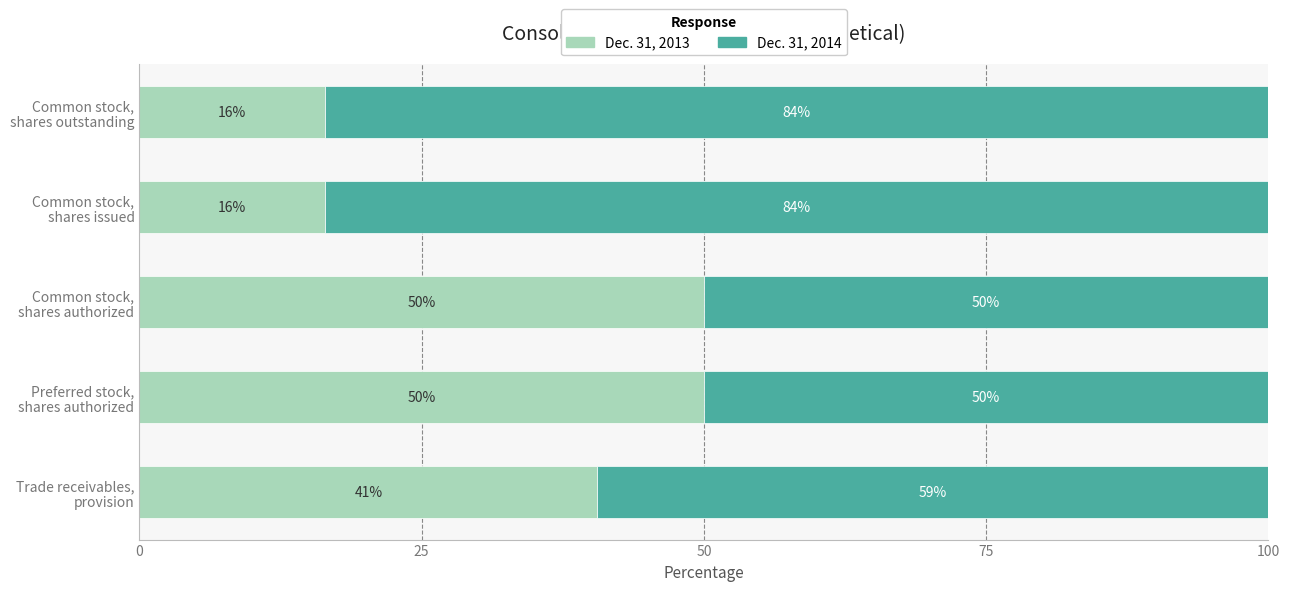

Rank the series by their average value, from lowest to highest.

Dec. 31, 2013, Dec. 31, 2014